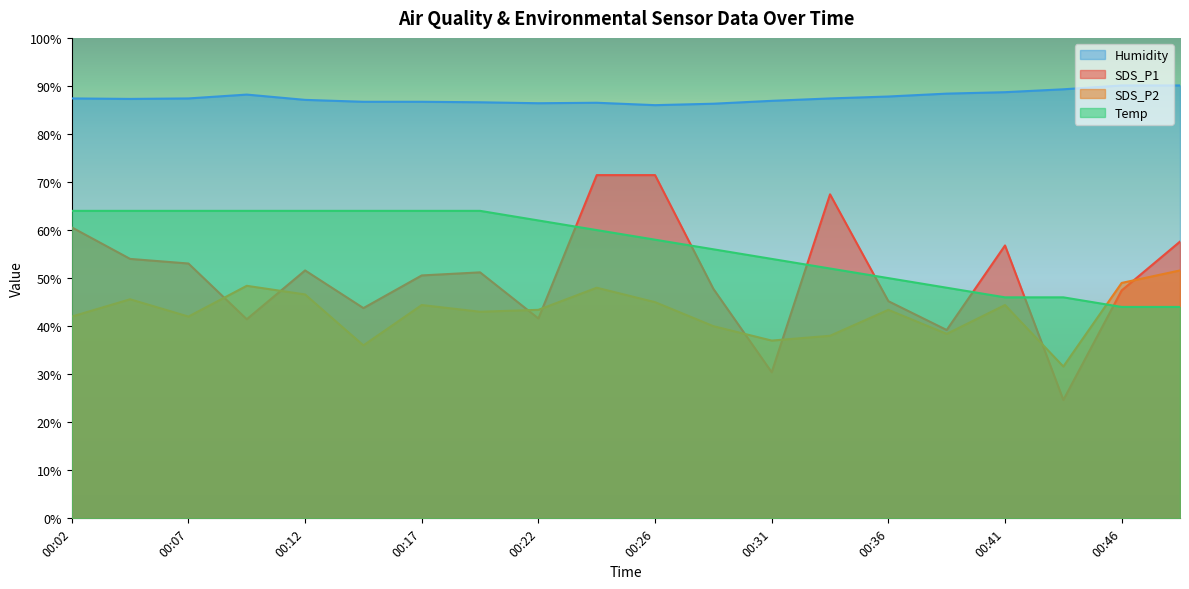

Reading left to right, transcribe all the data shown in this chart.

SDS_P1: 00:02=60.6	00:04=54.0	00:07=53.0	00:09=41.4	00:12=51.6	00:14=43.8	00:17=50.6	00:19=51.2	00:22=41.6	00:24=71.4	00:26=71.4	00:29=47.8	00:31=30.4	00:34=67.4	00:36=45.2	00:39=39.2	00:41=56.8	00:44=24.6	00:46=47.4	00:49=57.6
SDS_P2: 00:02=42.0	00:04=45.6	00:07=42.0	00:09=48.4	00:12=46.6	00:14=36.0	00:17=44.4	00:19=43.0	00:22=43.4	00:24=48.0	00:26=45.0	00:29=40.0	00:31=37.0	00:34=38.0	00:36=43.4	00:39=38.4	00:41=44.4	00:44=31.6	00:46=49.0	00:49=51.6
Temp: 00:02=64.0	00:04=64.0	00:07=64.0	00:09=64.0	00:12=64.0	00:14=64.0	00:17=64.0	00:19=64.0	00:22=62.0	00:24=60.0	00:26=58.0	00:29=56.0	00:31=54.0	00:34=52.0	00:36=50.0	00:39=48.0	00:41=46.0	00:44=46.0	00:46=44.0	00:49=44.0
Humidity: 00:02=87.4	00:04=87.3	00:07=87.4	00:09=88.2	00:12=87.1	00:14=86.7	00:17=86.7	00:19=86.6	00:22=86.4	00:24=86.5	00:26=86.0	00:29=86.3	00:31=86.9	00:34=87.4	00:36=87.8	00:39=88.4	00:41=88.7	00:44=89.3	00:46=90.1	00:49=90.1